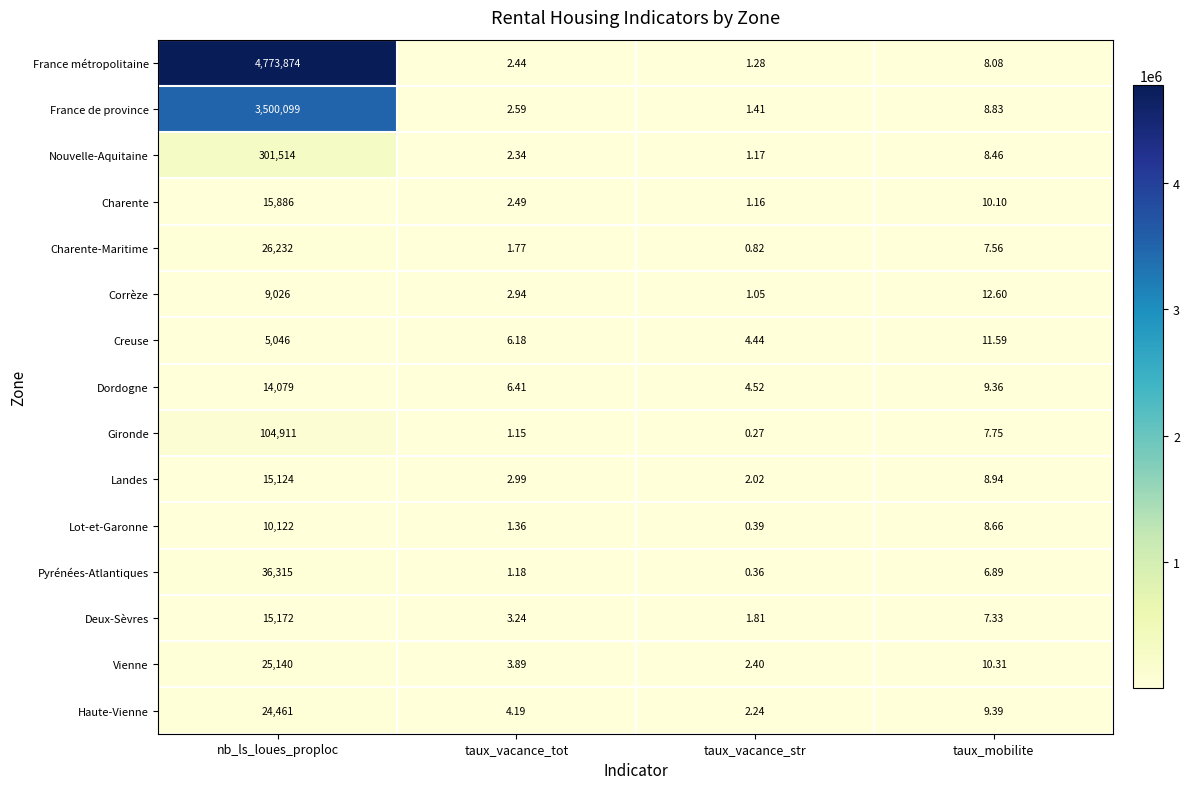

Which series has the largest range (max minus min)?

France métropolitaine